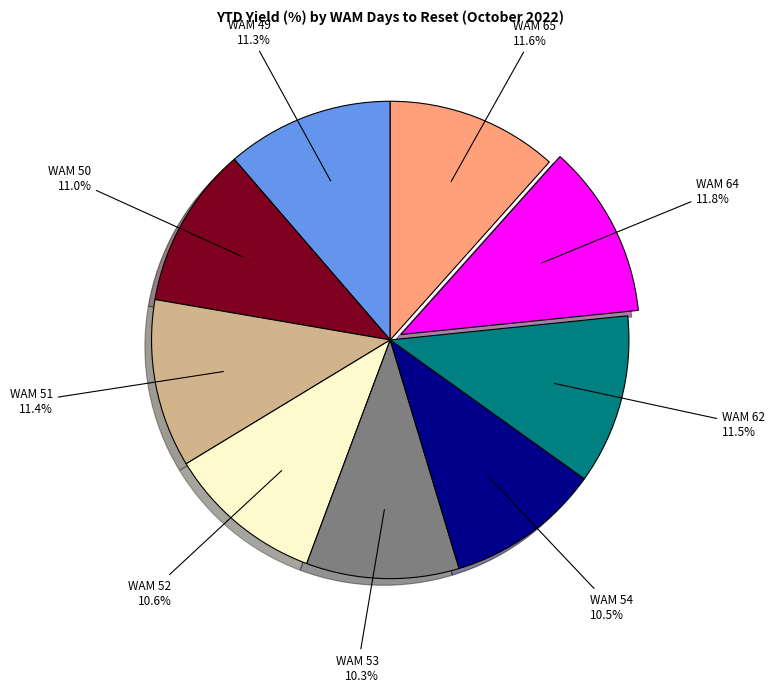

Is there any slice that represents more than half of the pie?

No